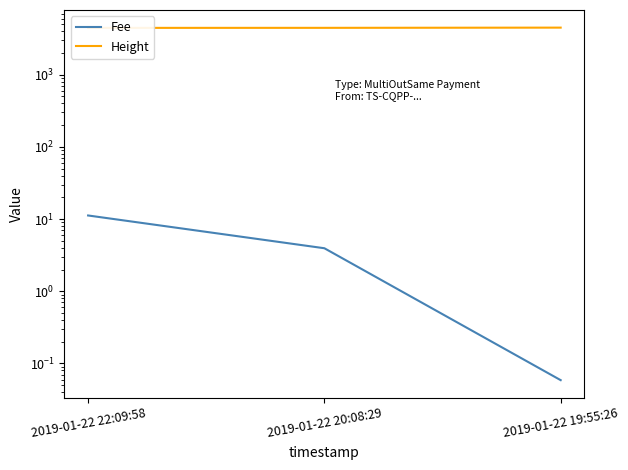

How many lines are shown in the chart?

2